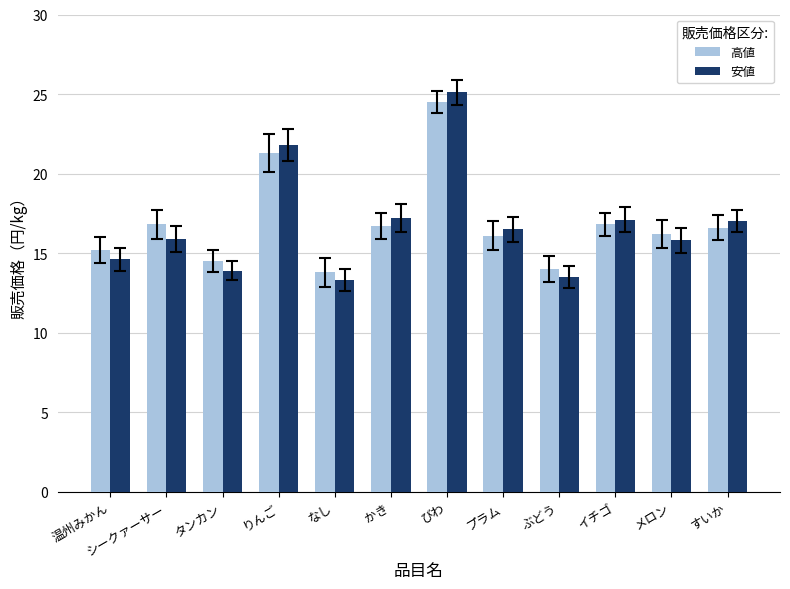

The 高値 series shows 16.1 at プラム. True or false?

True